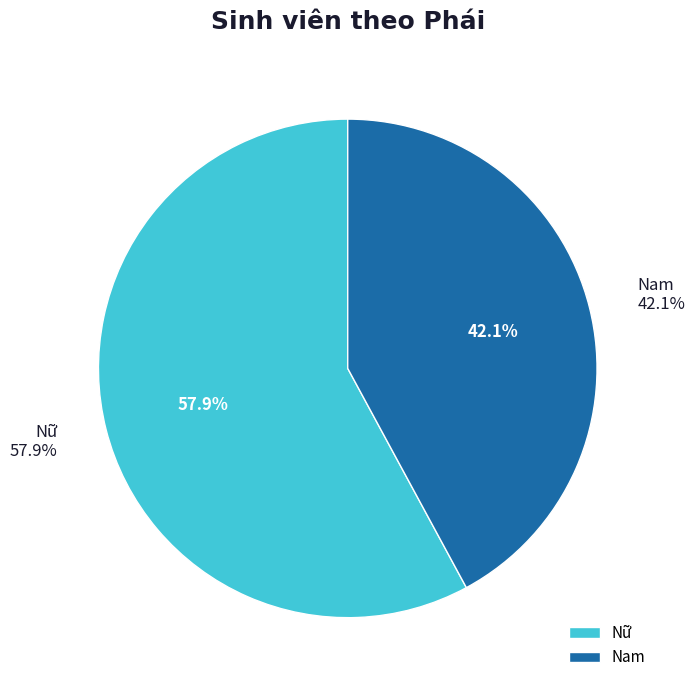

Is the sum of Nam and Nữ greater than half?

Yes